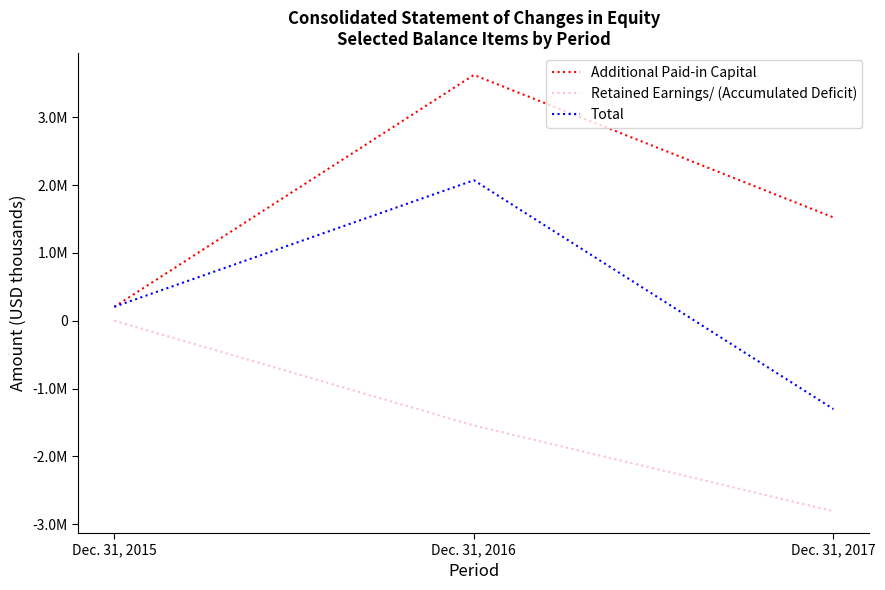

Is this an area chart (filled region under the line)?

No